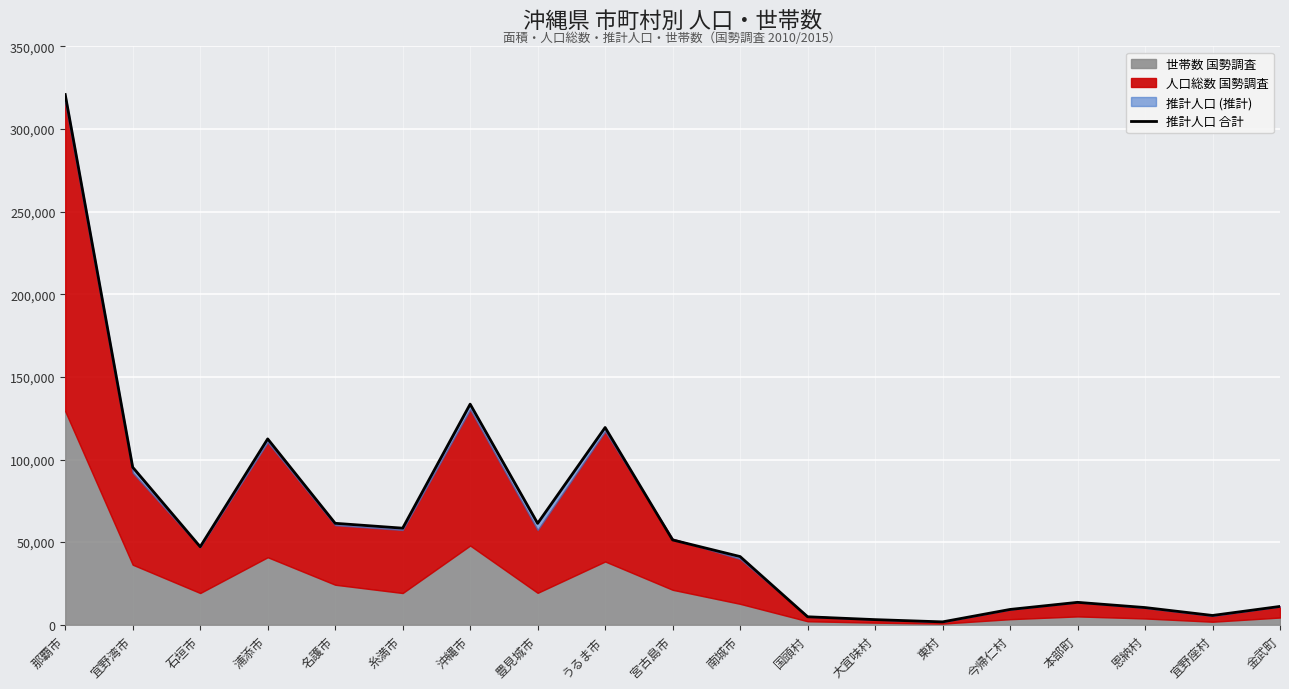

Approximately how many times larger is the value at 宮古島市 compared to 東村?

29.7